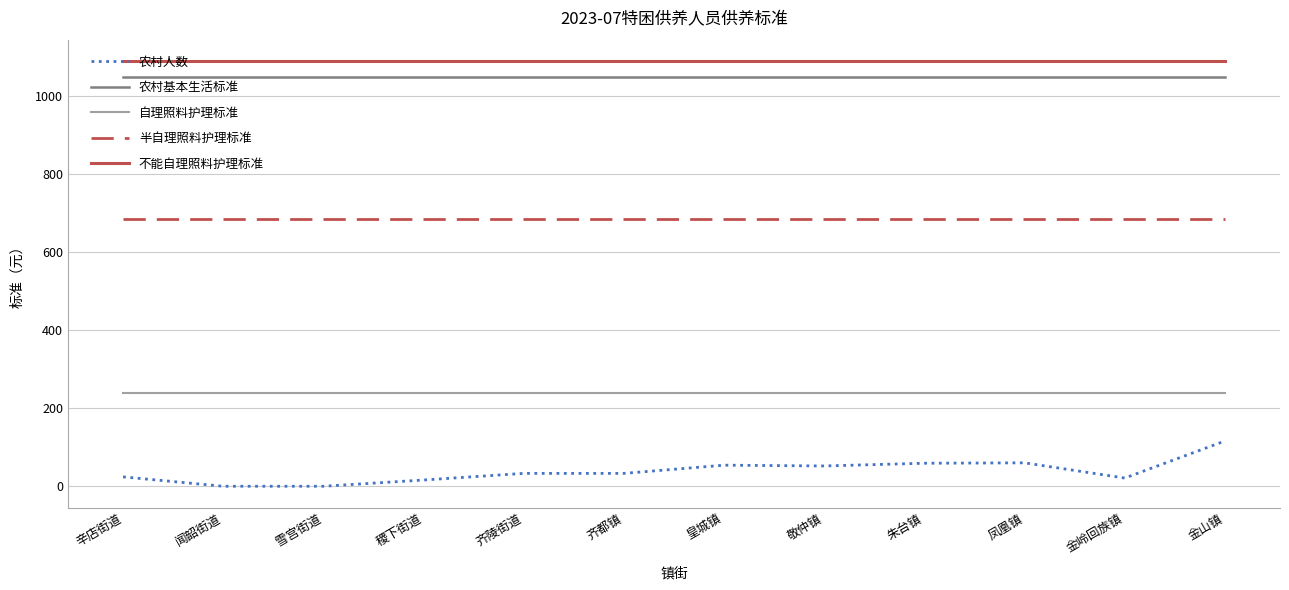

What is the sum of all 不能自理照料护理标准 values?

13080